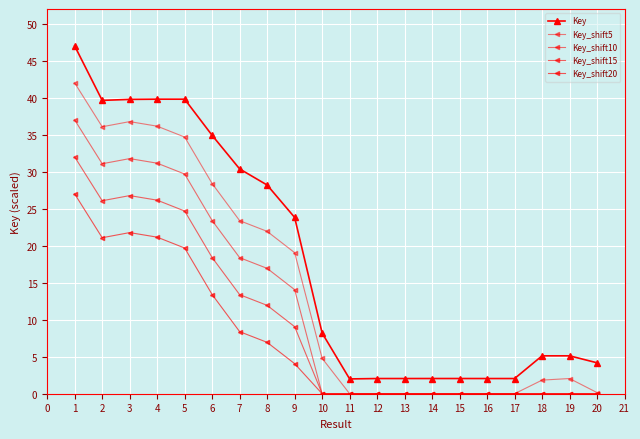

In Key_shift5, how many points are higher than both neighbors (excluding endpoints)?

2